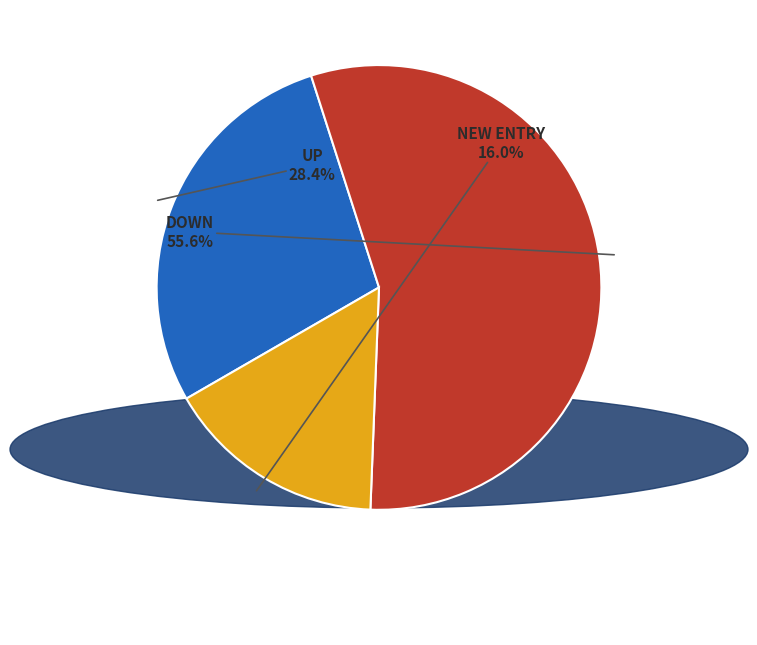

Is there a majority slice in this chart?

Yes